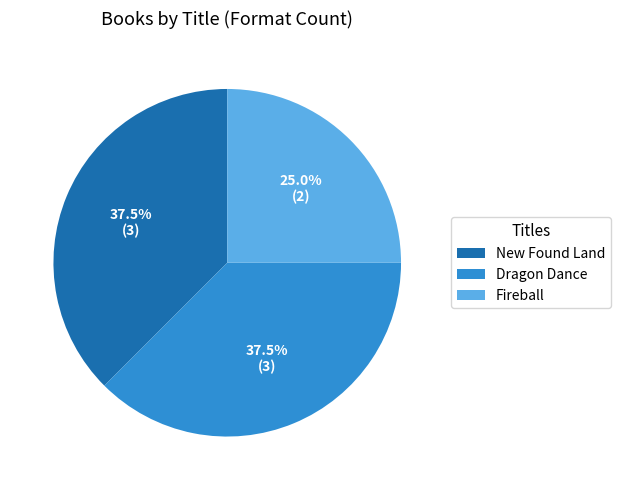

Which category has the smallest portion of the pie?

Fireball